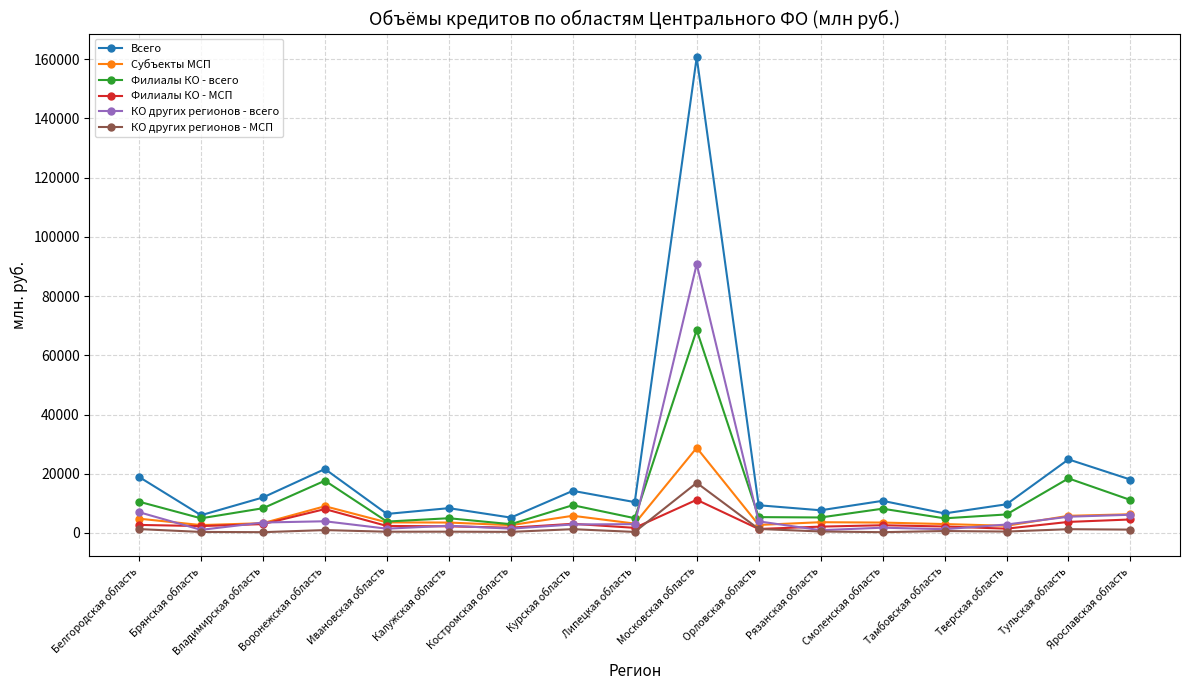

In Филиалы КО - МСП, how many points are higher than both neighbors (excluding endpoints)?

4